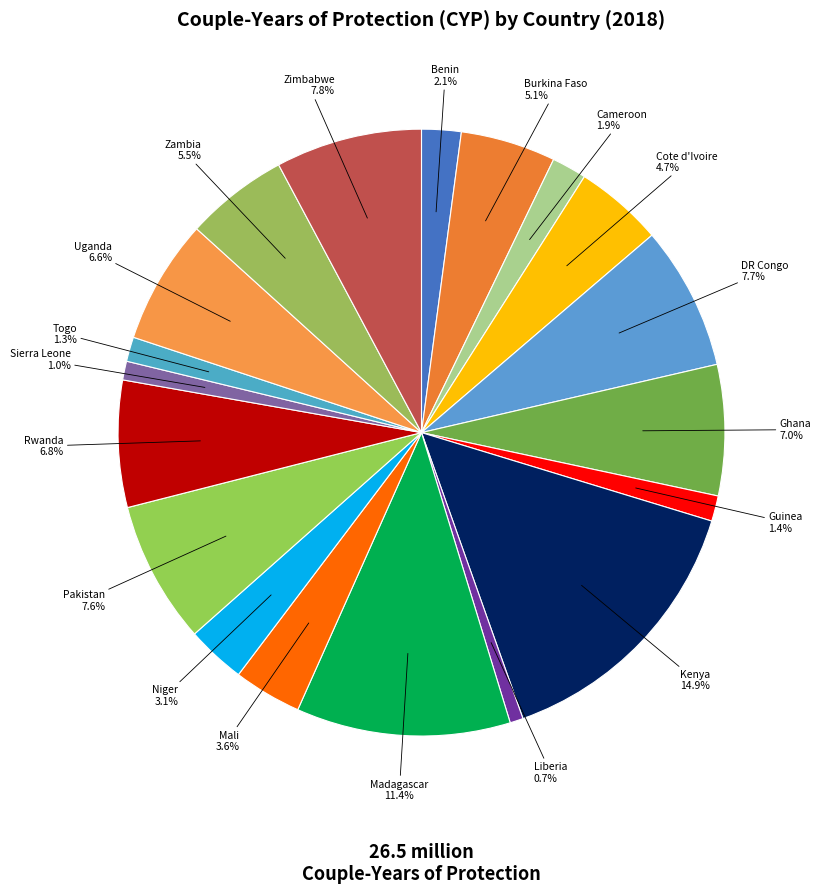

Which slice is the largest?

Kenya